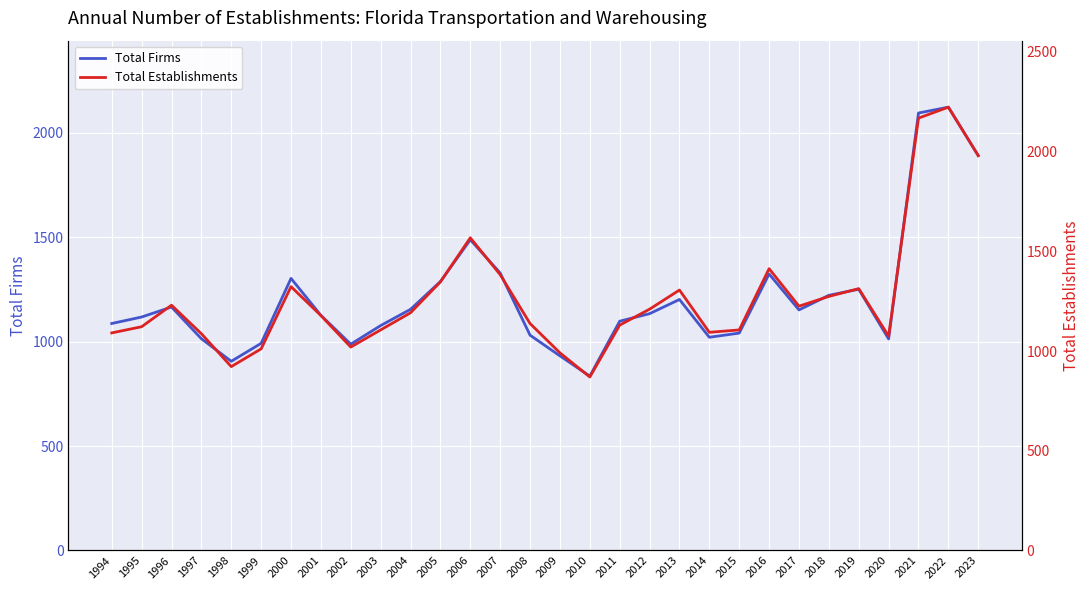

Where does the Total Establishments series first go above 1192?

1996